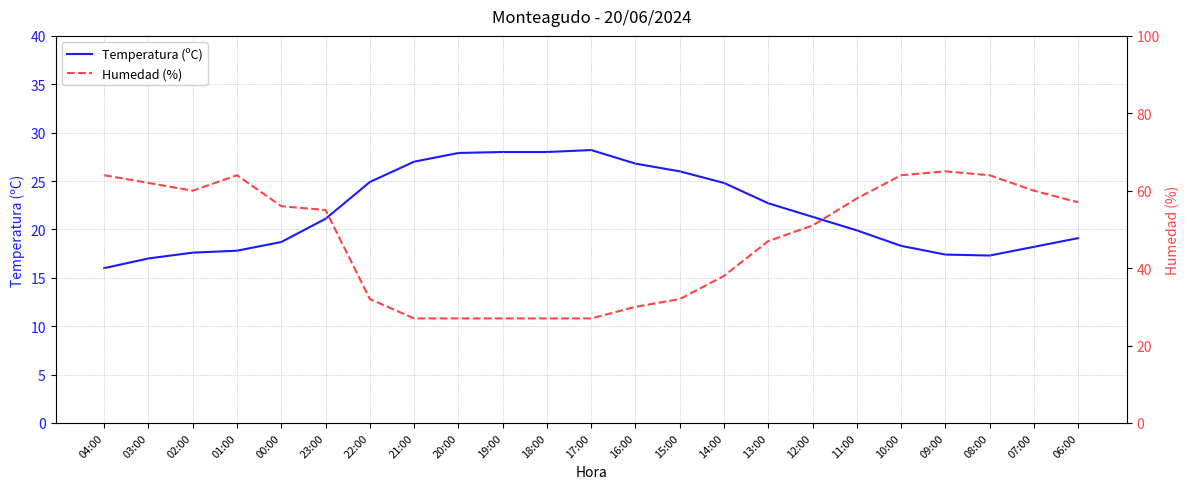

In Temperatura (ºC), how many points are lower than both neighbors (excluding endpoints)?

1